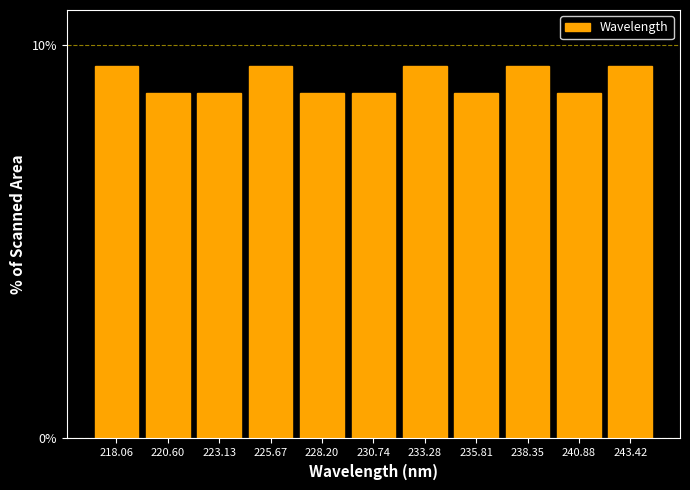

Reading left to right, extract all data points from this chart.

218.06=9.5	220.60=8.8	223.13=8.8	225.67=9.5	228.20=8.8	230.74=8.8	233.28=9.5	235.81=8.8	238.35=9.5	240.88=8.8	243.42=9.5